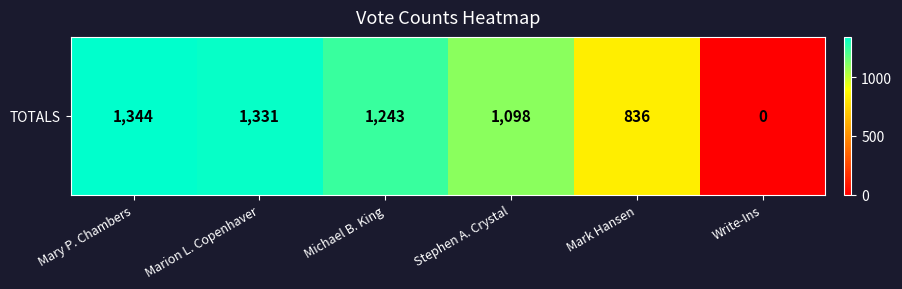

List the labels in order of value, largest first.

Mary P. Chambers, Marion L. Copenhaver, Michael B. King, Stephen A. Crystal, Mark Hansen, Write-Ins